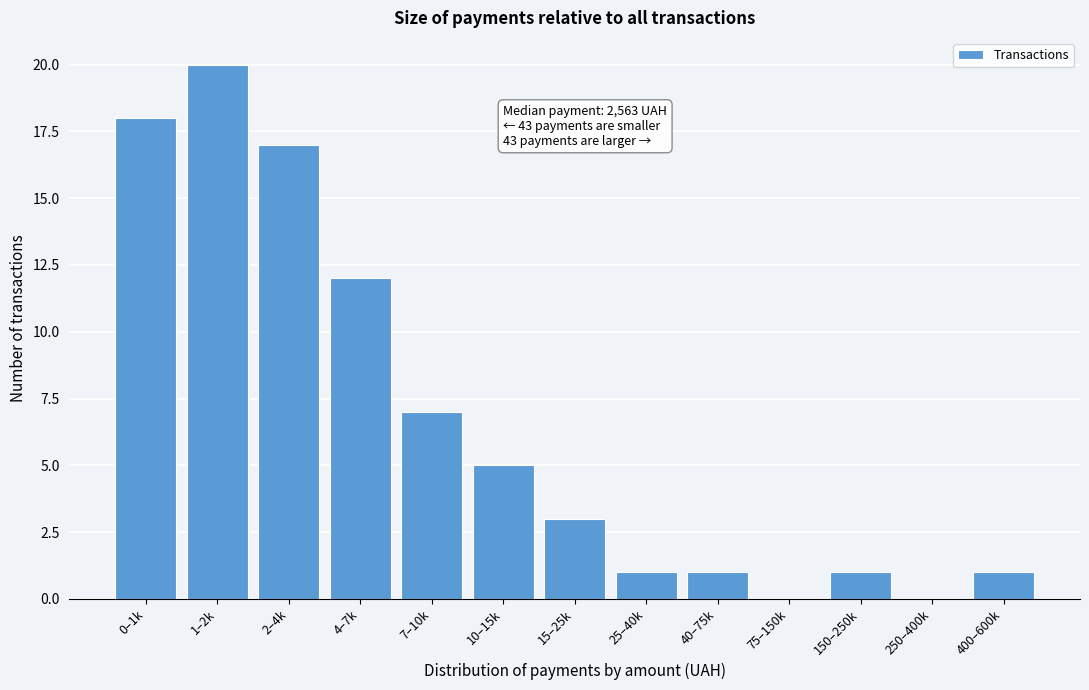

Reading right to left, what are all the values shown in this chart?

400–600k=1	250–400k=0	150–250k=1	75–150k=0	40–75k=1	25–40k=1	15–25k=3	10–15k=5	7–10k=7	4–7k=12	2–4k=17	1–2k=20	0–1k=18